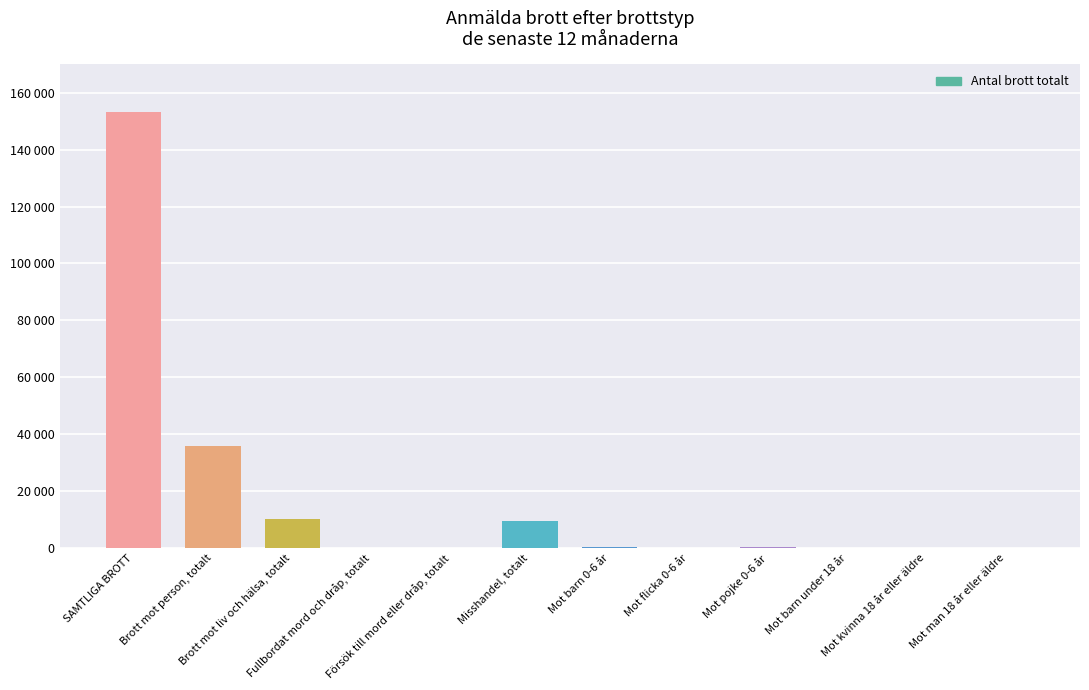

The chart shows a value of 250061 at SAMTLIGA BROTT. True or false?

False